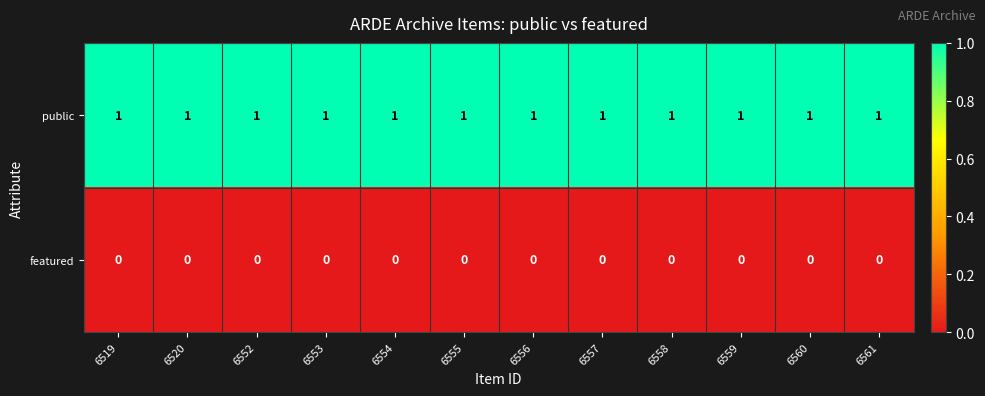

What is the sum of all public values?

12